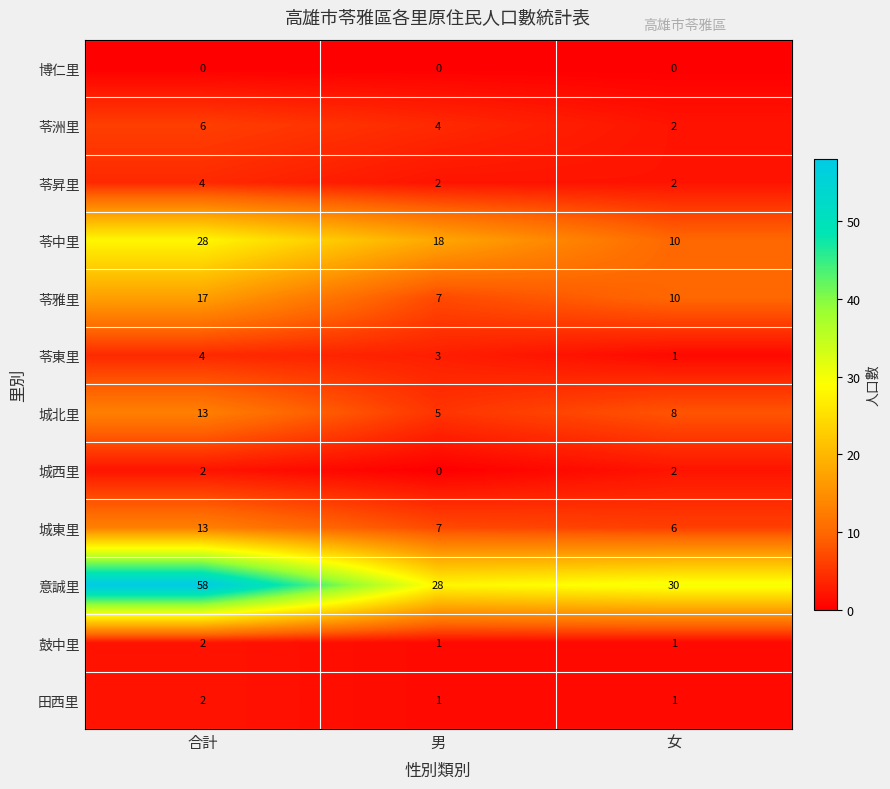

At how many categories does at least one series exceed 14?

3